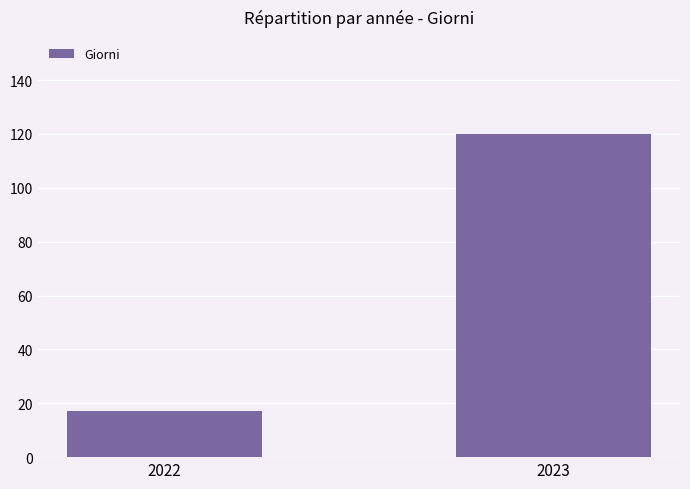

What is the difference between the maximum and minimum values?

103